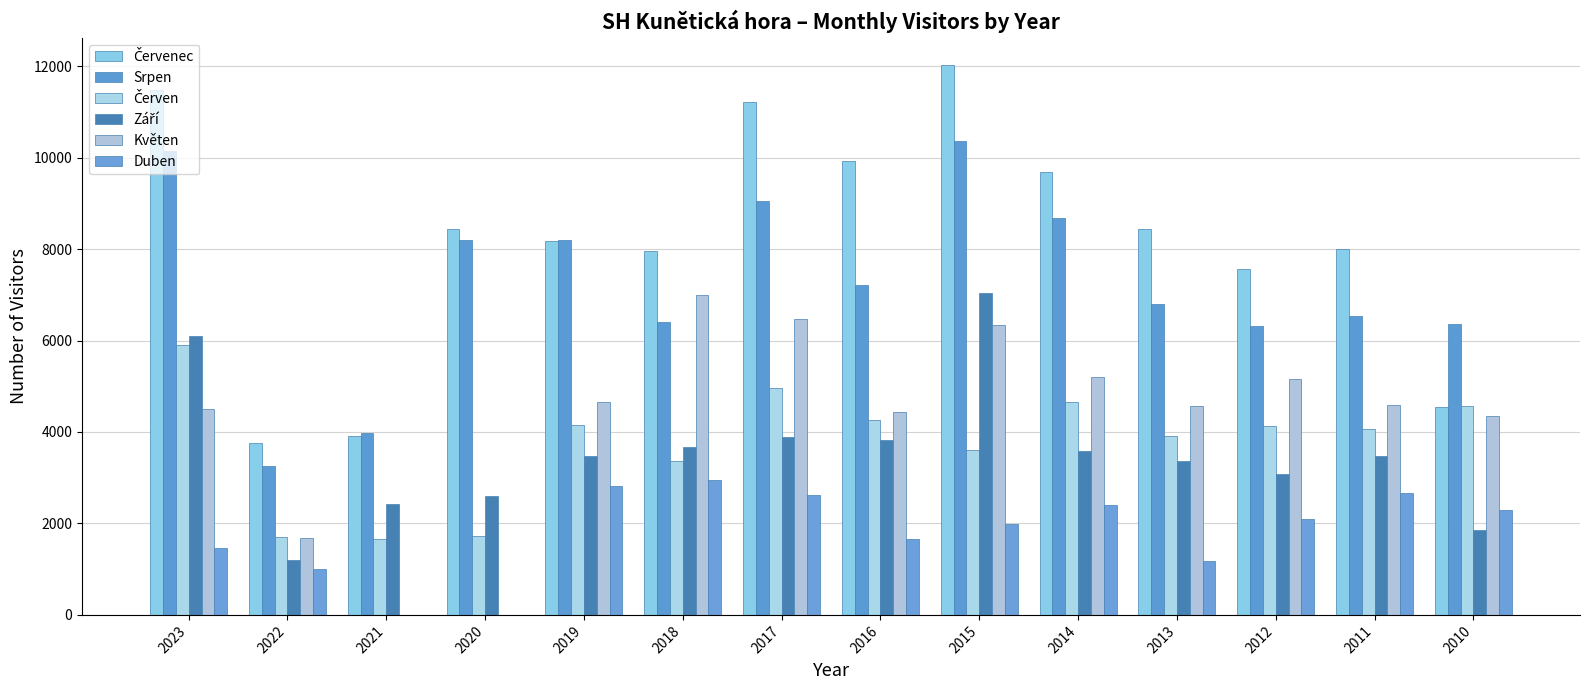

List the labels in order of Duben value, largest first.

2018, 2019, 2011, 2017, 2014, 2010, 2012, 2015, 2016, 2023, 2013, 2022, 2021, 2020